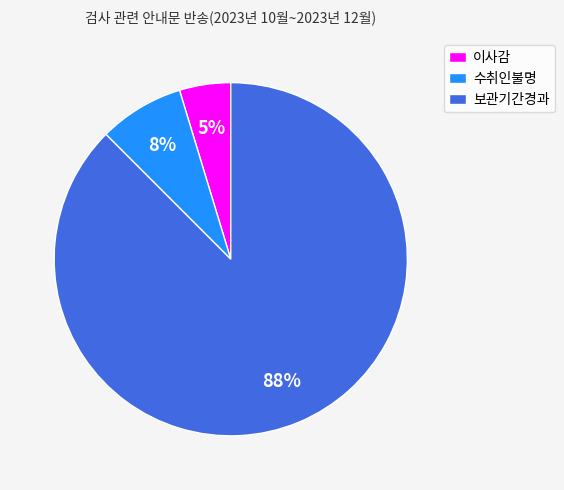

True or false: 이사감 accounts for 5% of the total.

True